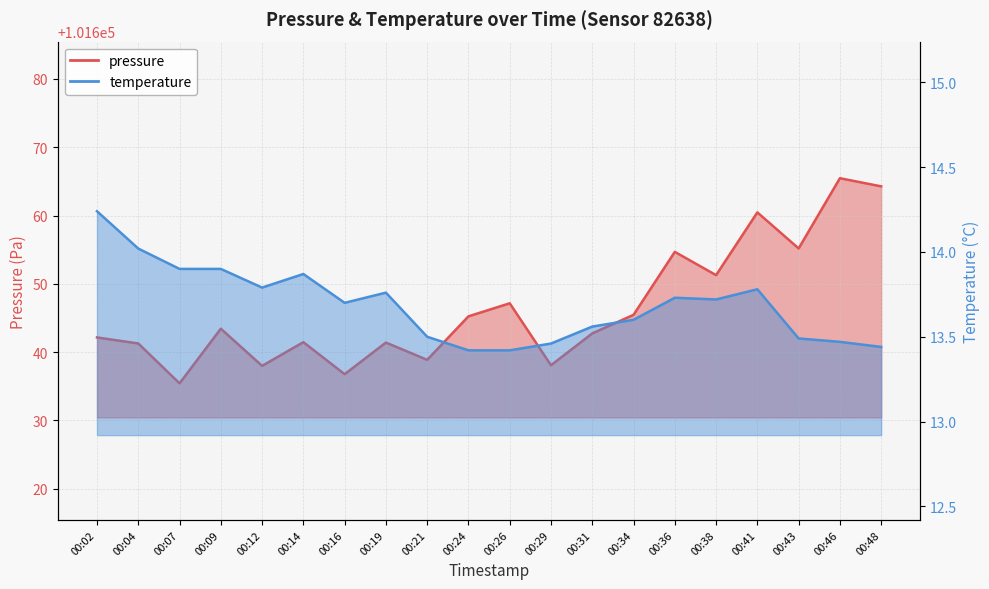

Rank the series by their maximum value, from lowest to highest.

temperature, pressure